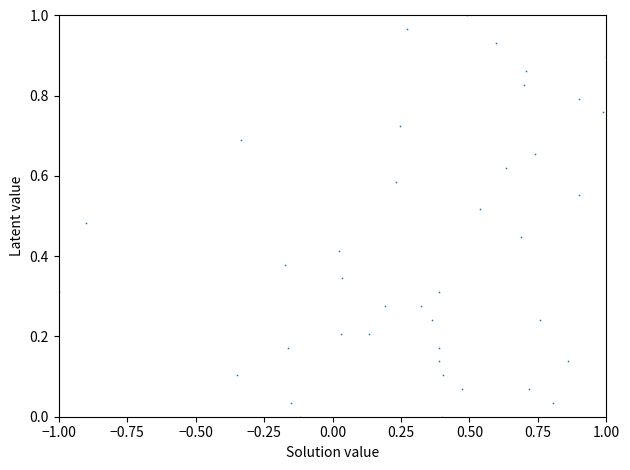

What is the range of X values (max minus min)?

2.0